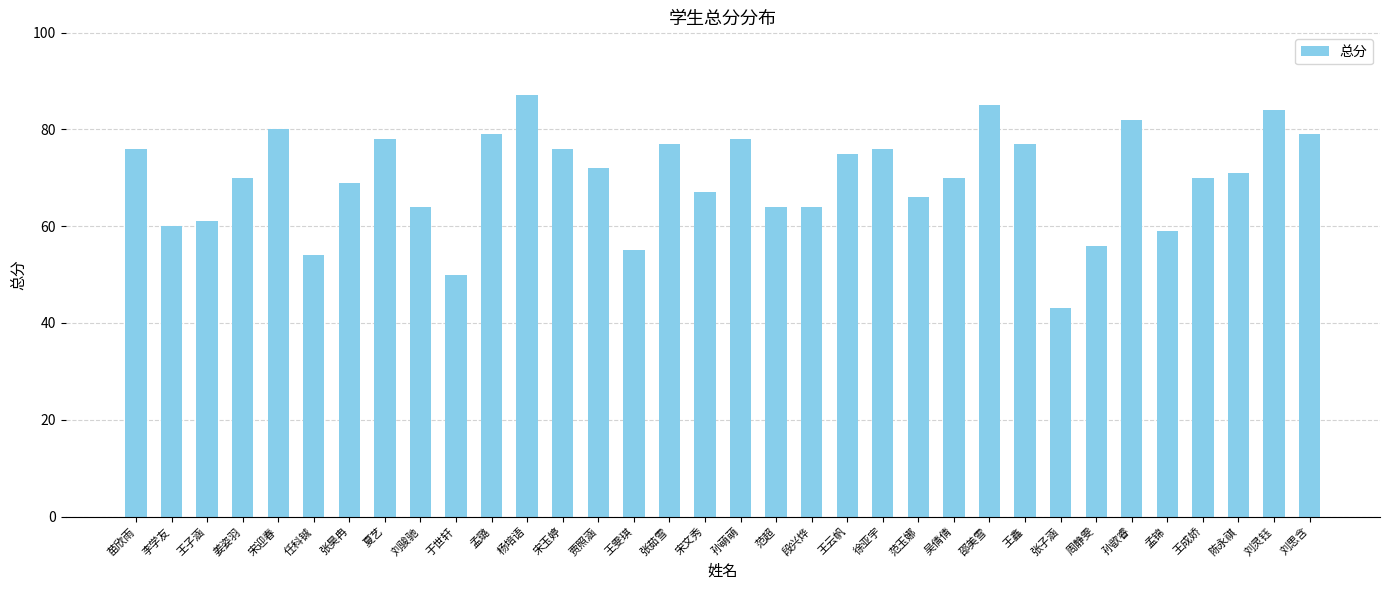

Reading left to right, what are all the values shown in this chart?

76	60	61	70	80	54	69	78	64	50	79	87	76	72	55	77	67	78	64	64	75	76	66	70	85	77	43	56	82	59	70	71	84	79